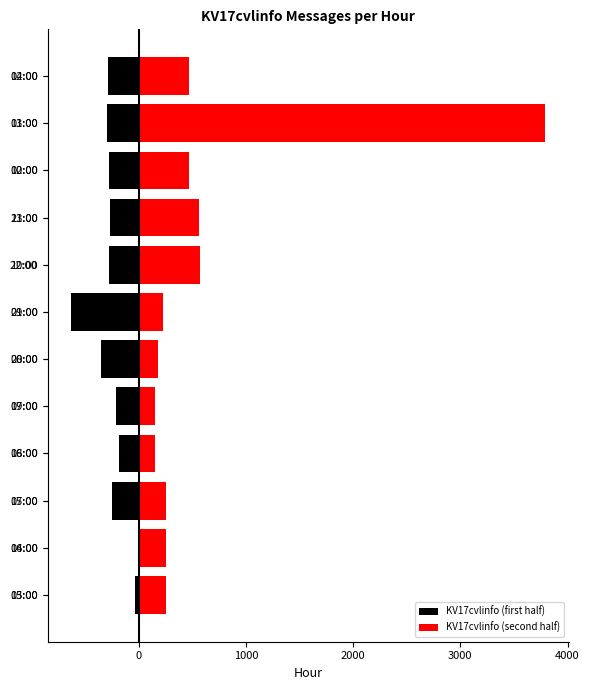

What is the value of the KV17cvlinfo (second half) bar at the 5th from the left?

147